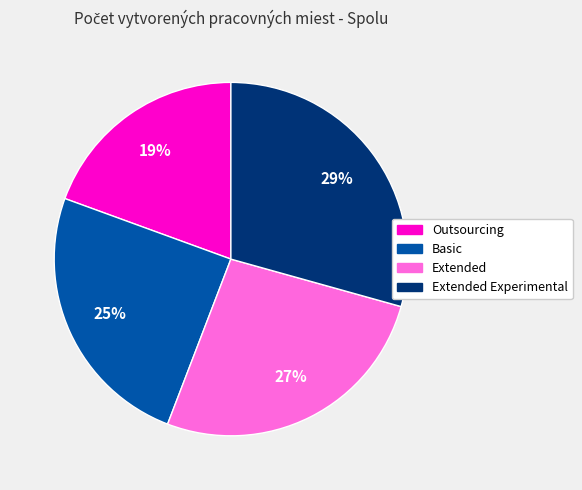

Count the number of slices in the pie.

4